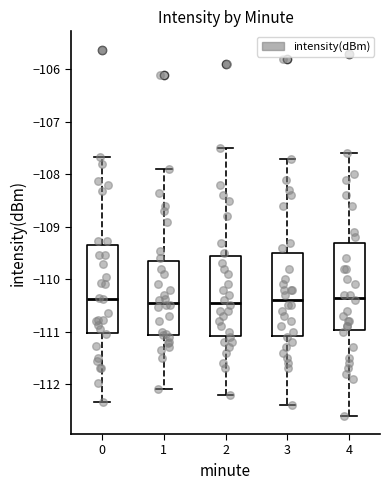

Reading left to right, read every box against the y-axis: the position of its median line, the range the box covers, and the ends of its whiskers. The values are not printed on the chart, so give them approximately, as read against the axis.

0: median -110.4, box -111.0 to -109.3, whiskers -112.3 to -107.7
1: median -110.4, box -111.1 to -109.6, whiskers -112.1 to -107.9
2: median -110.4, box -111.1 to -109.5, whiskers -112.2 to -107.5
3: median -110.4, box -111.1 to -109.5, whiskers -112.4 to -107.7
4: median -110.3, box -111.0 to -109.3, whiskers -112.6 to -107.6